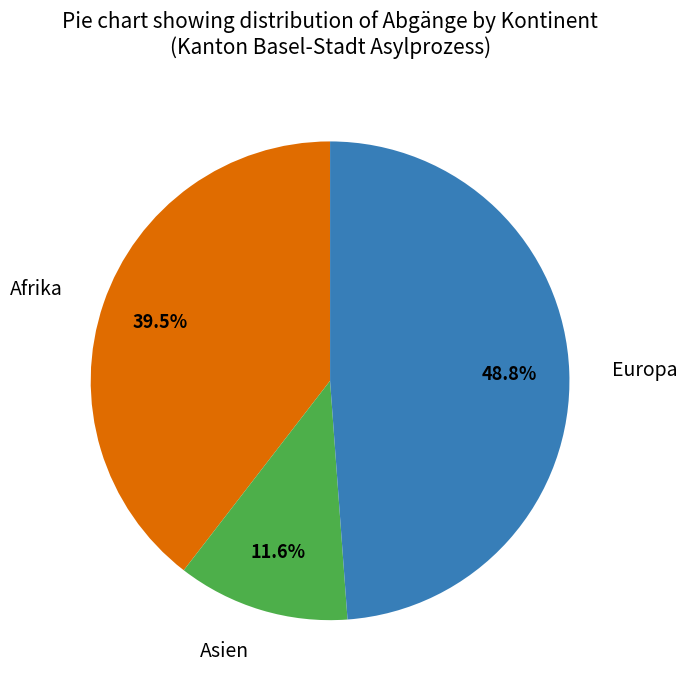

What is the total percentage of Europa and Asien?

60.5%